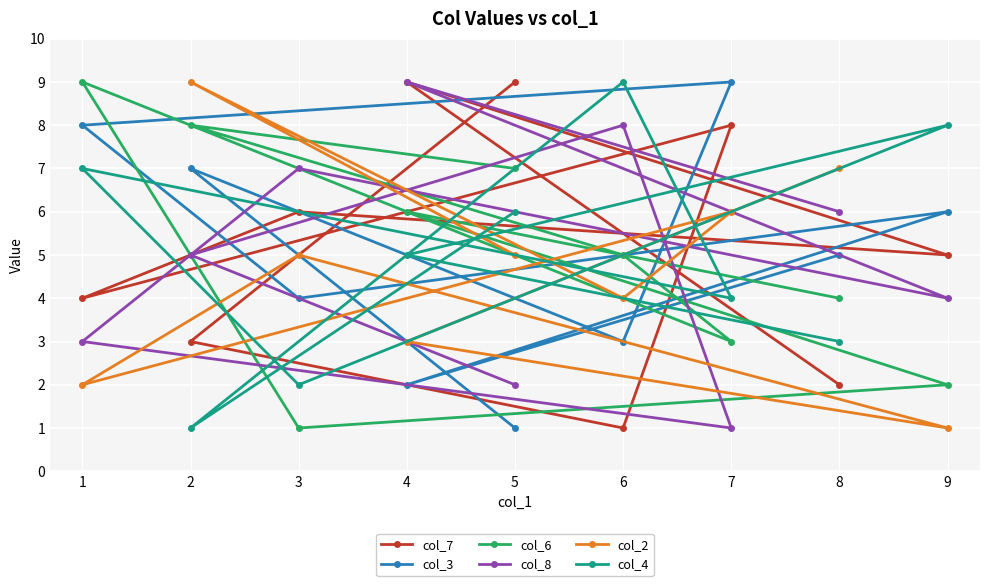

What is the total value across all series at 3?

25